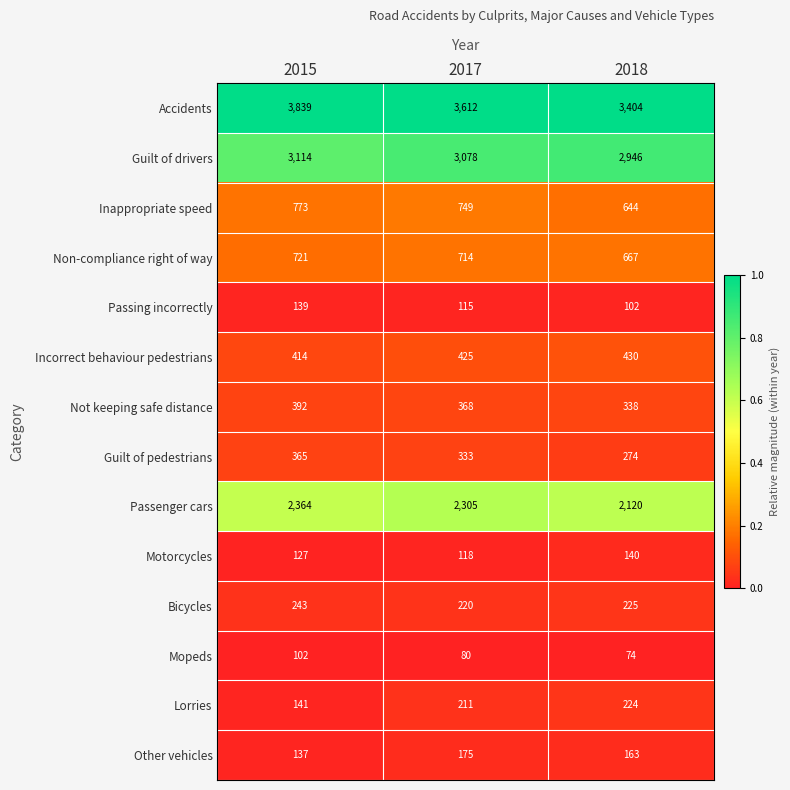

Count the number of data series in this chart.

14